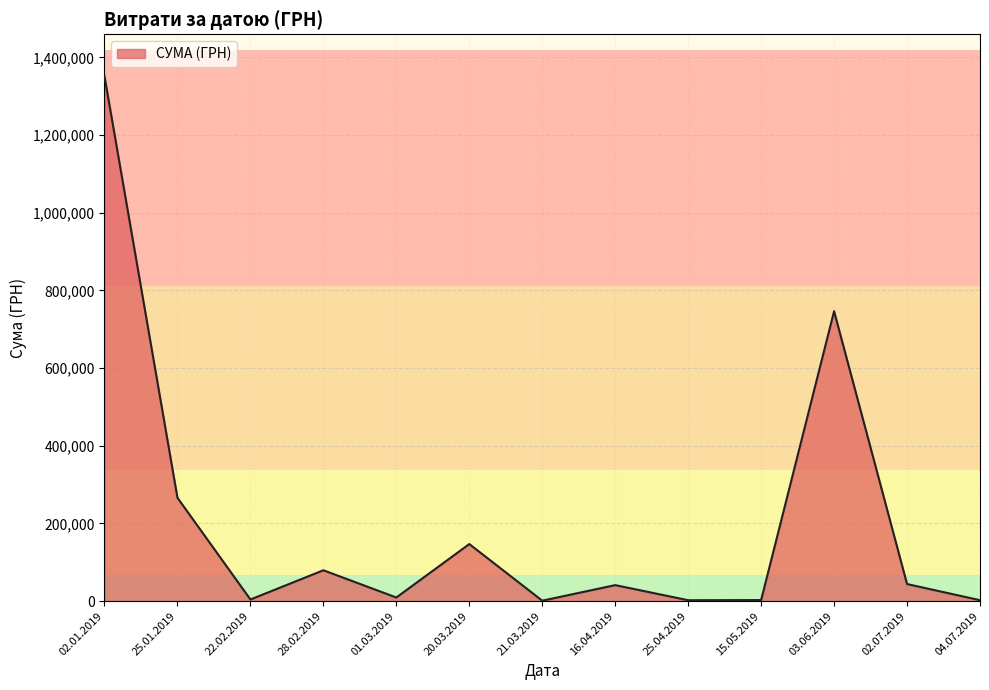

At which label is the value closest to 676373?

03.06.2019